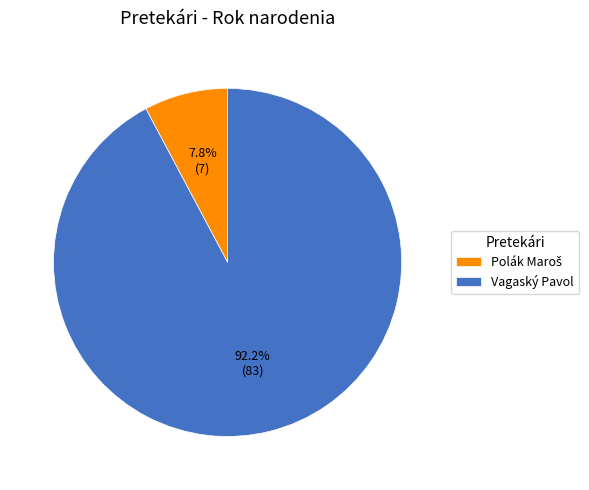

How much of the chart is everything except Vagaský Pavol?

7.8%